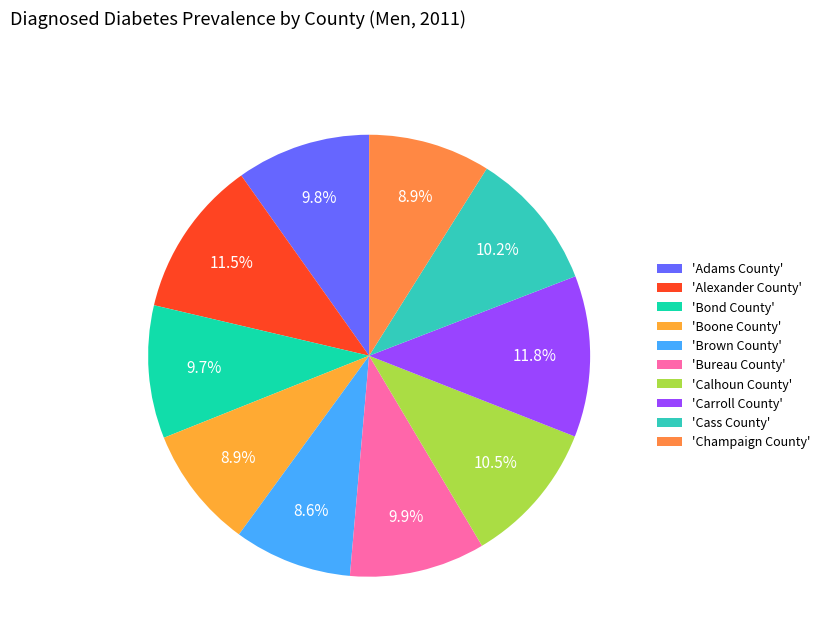

Count the number of slices in the pie.

10